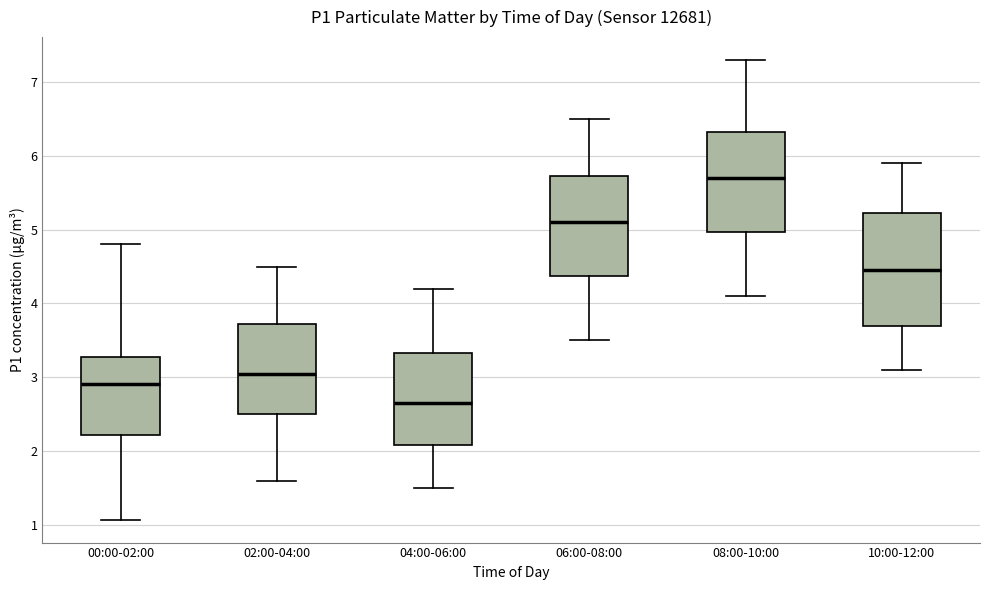

Reading left to right, transcribe this box plot: for each box, give where its median line is, the range the box spans, and where its two whiskers end, as read against the y-axis. The values are not printed on the chart, so give them approximately, as read against the axis.

00:00-02:00: median 2.9, box 2.2 to 3.3, whiskers 1.1 to 4.8
02:00-04:00: median 3.1, box 2.5 to 3.7, whiskers 1.6 to 4.5
04:00-06:00: median 2.7, box 2.1 to 3.3, whiskers 1.5 to 4.2
06:00-08:00: median 5.1, box 4.4 to 5.7, whiskers 3.5 to 6.5
08:00-10:00: median 5.7, box 5.0 to 6.3, whiskers 4.1 to 7.3
10:00-12:00: median 4.5, box 3.7 to 5.2, whiskers 3.1 to 5.9